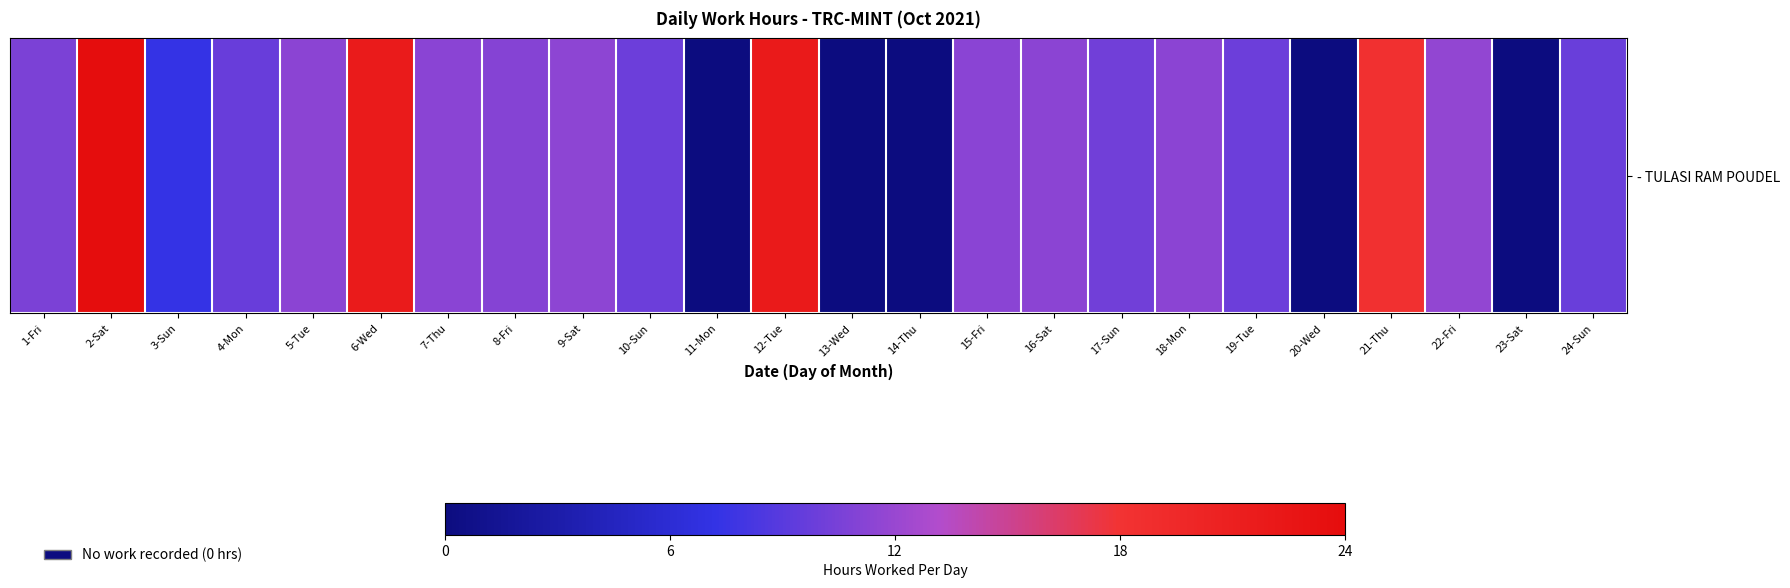

Reading left to right, list all the values displayed in this chart.

10.7	23.8	7.3	9.7	11.4	21.7	11.3	11.1	11.5	9.9	0.0	21.8	0.0	0.0	11.3	11.4	10.2	11.3	9.9	0.0	18.4	11.7	0.0	9.8